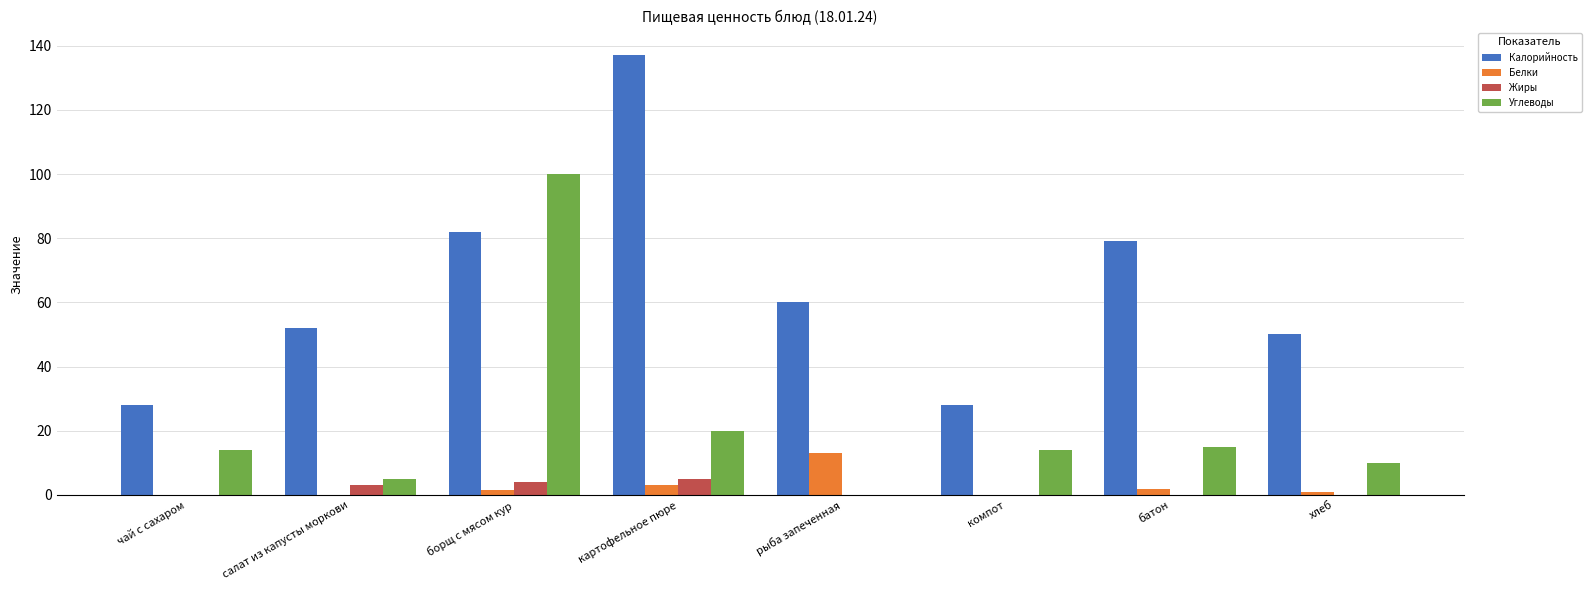

Is it true that Углеводы equals 23.1 at чай с сахаром?

False